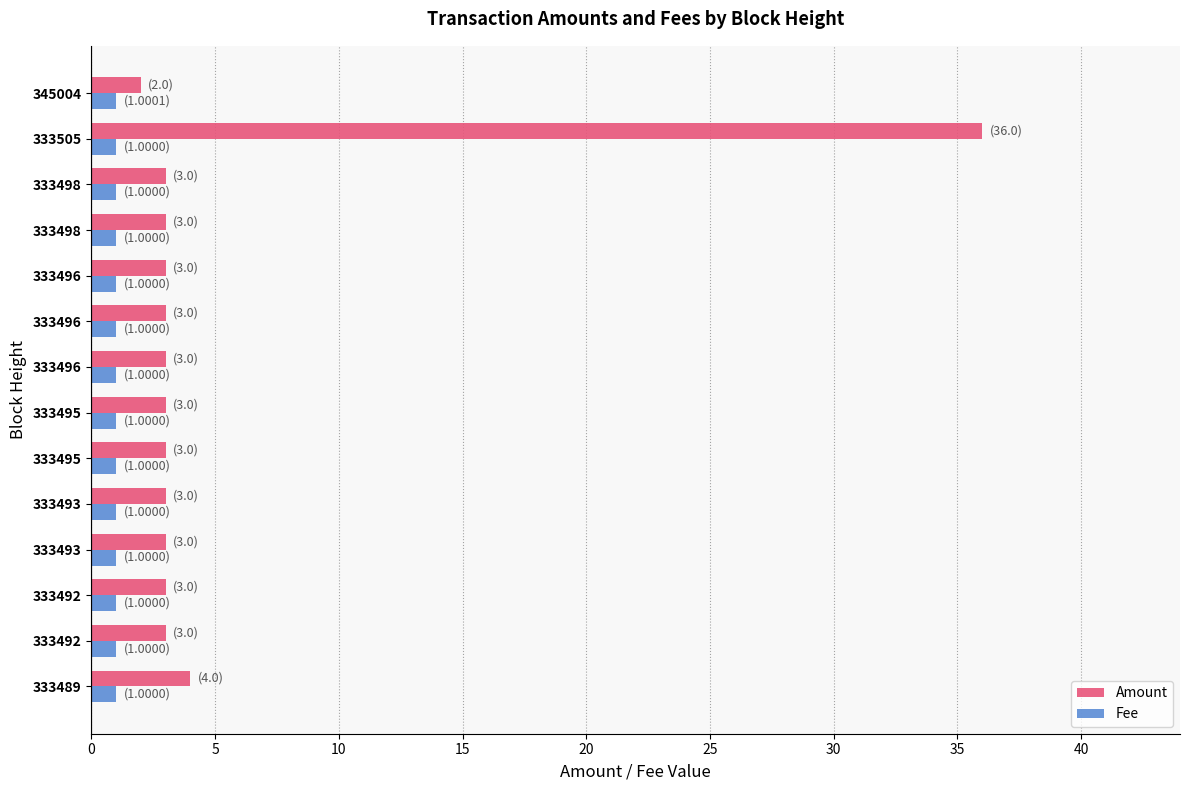

What is the value of the Amount bar at the 1st from the left?

4.0